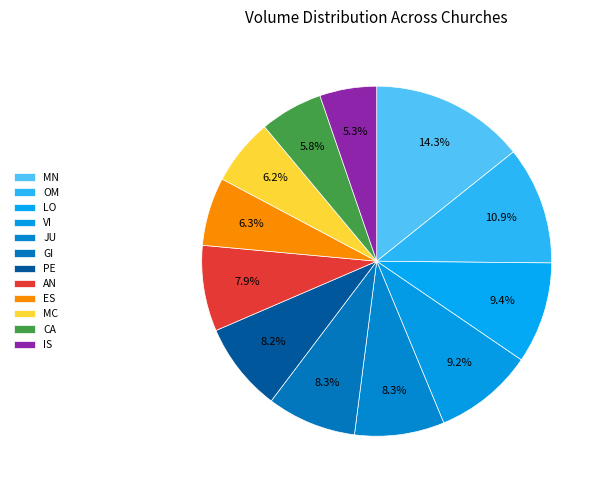

Rank the categories by value from highest to lowest.

MN, OM, LO, VI, JU, GI, PE, AN, ES, MC, CA, IS